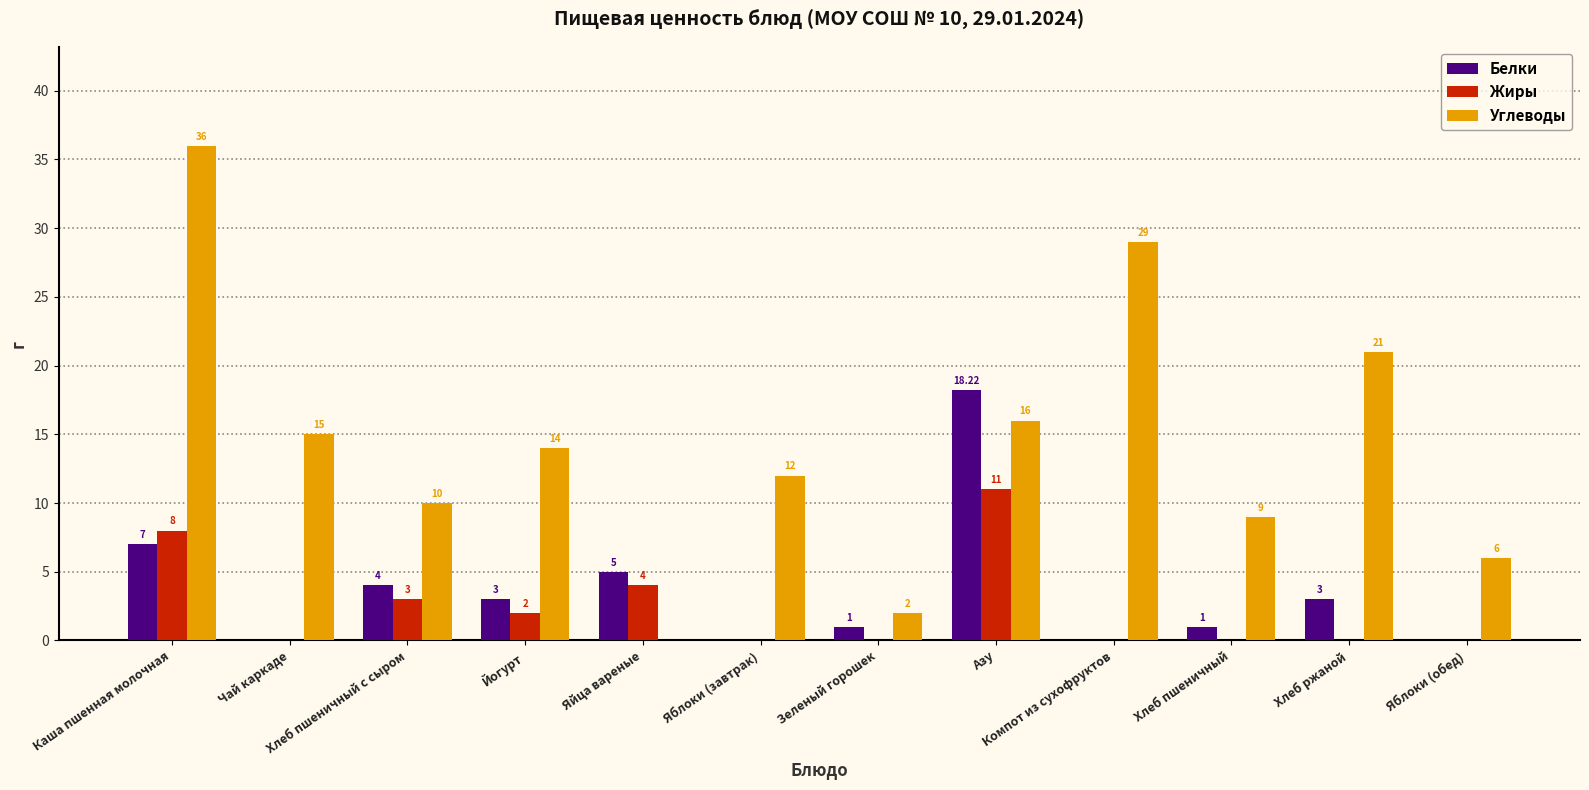

Which series changed the most between Яблоки (завтрак) and Хлеб пшеничный?

Углеводы